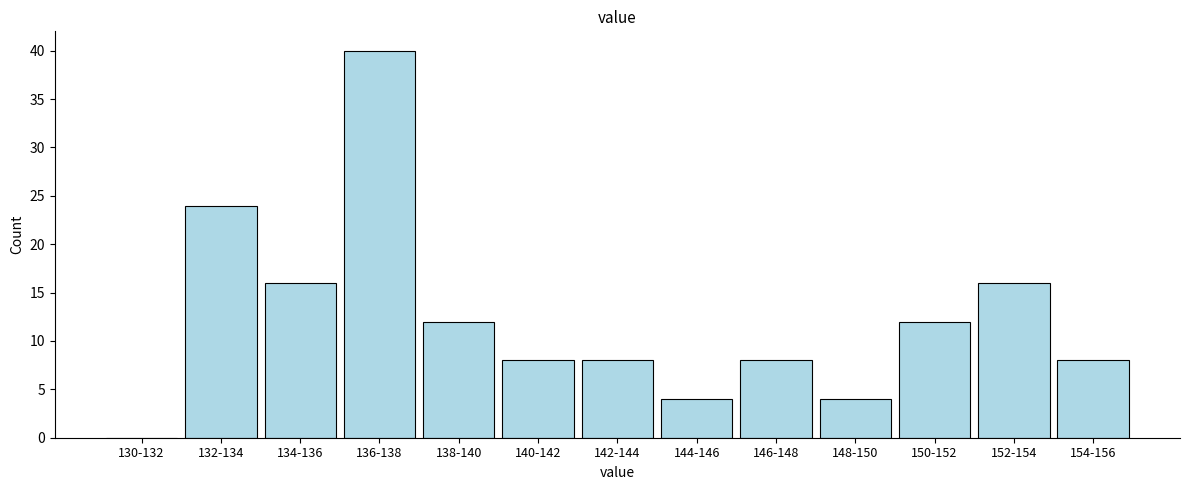

Reading left to right, extract all data points from this chart.

130-132=0	132-134=24	134-136=16	136-138=40	138-140=12	140-142=8	142-144=8	144-146=4	146-148=8	148-150=4	150-152=12	152-154=16	154-156=8